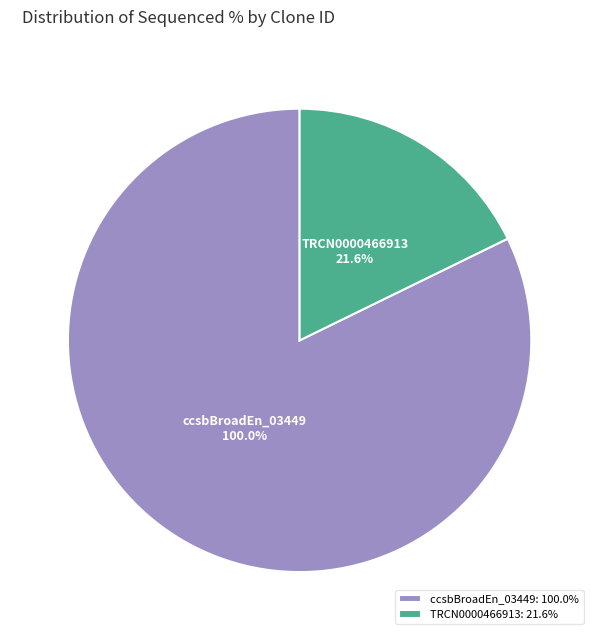

Is there a majority slice in this chart?

Yes